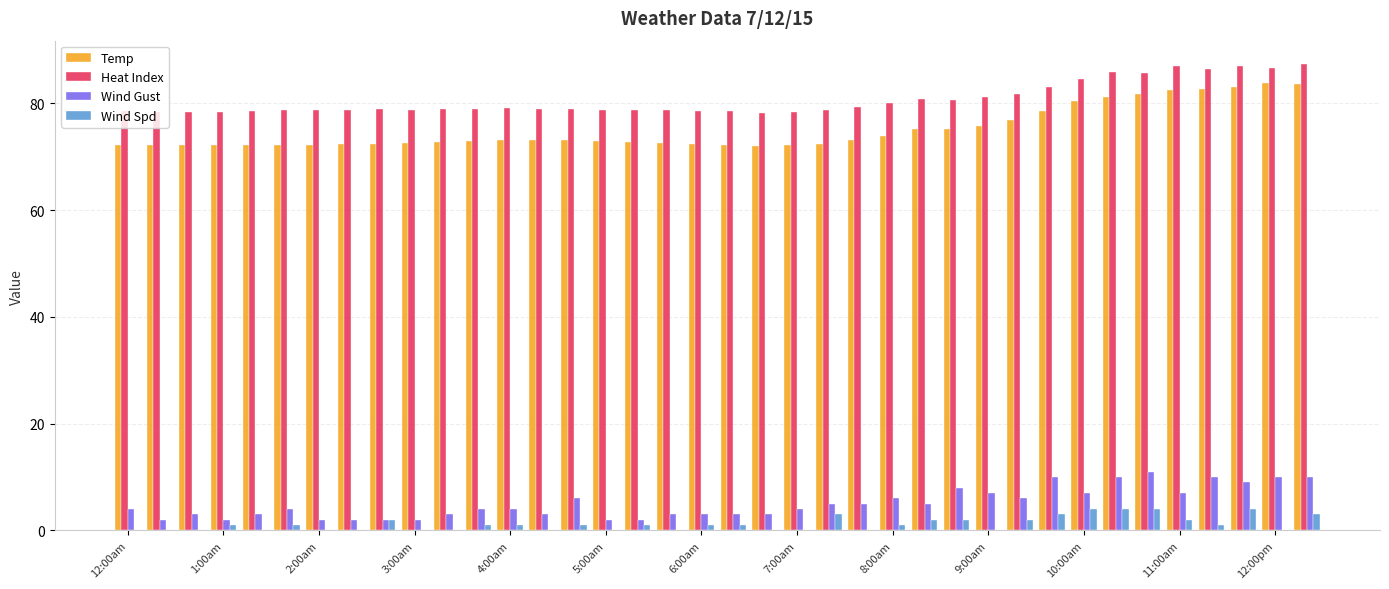

Which series has the largest total across all categories?

Heat Index